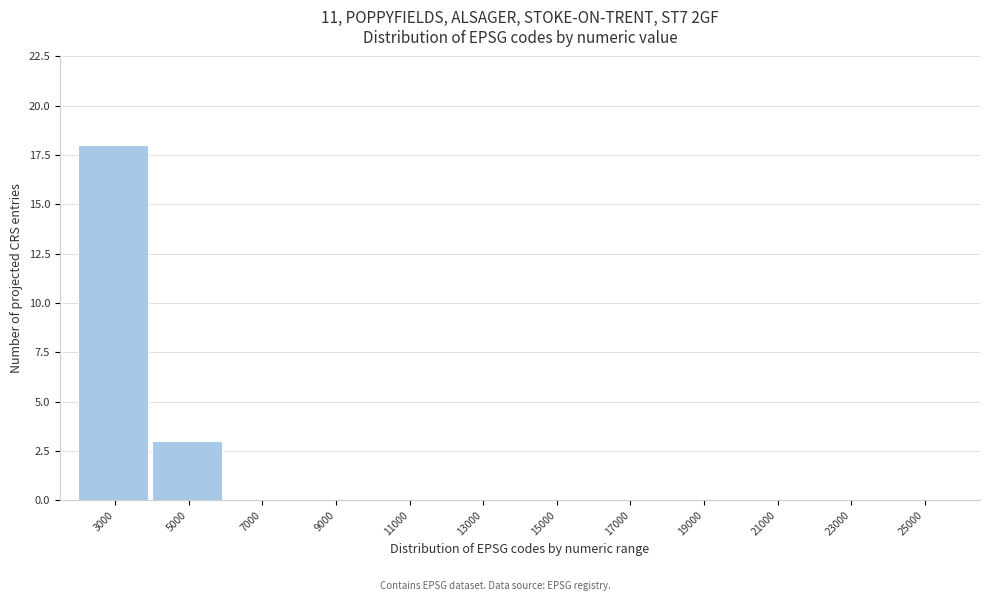

Where is the data nearest to the value 9?

5000